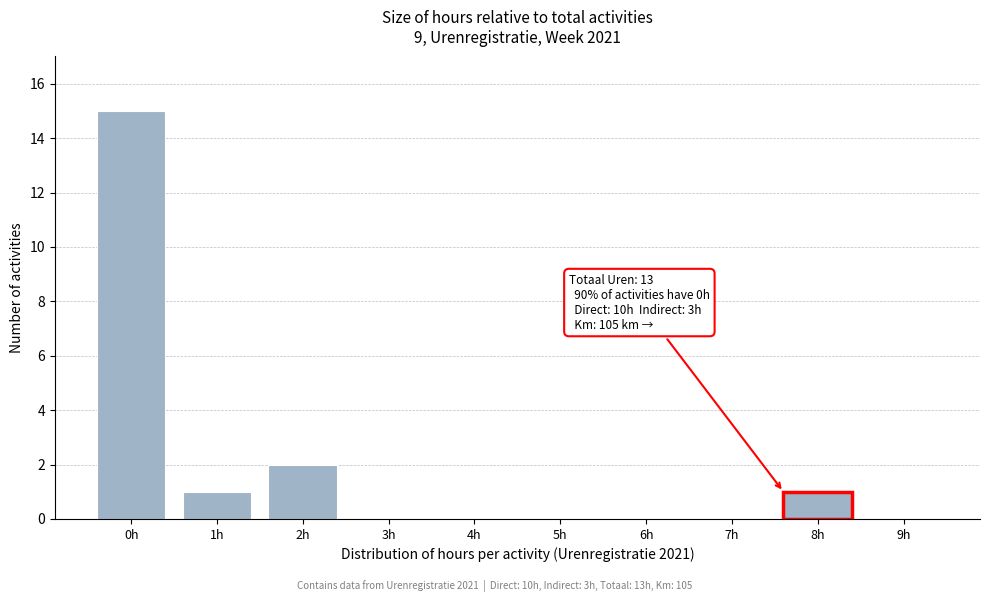

Reading right to left, transcribe all the data shown in this chart.

9h=0	8h=1	7h=0	6h=0	5h=0	4h=0	3h=0	2h=2	1h=1	0h=15